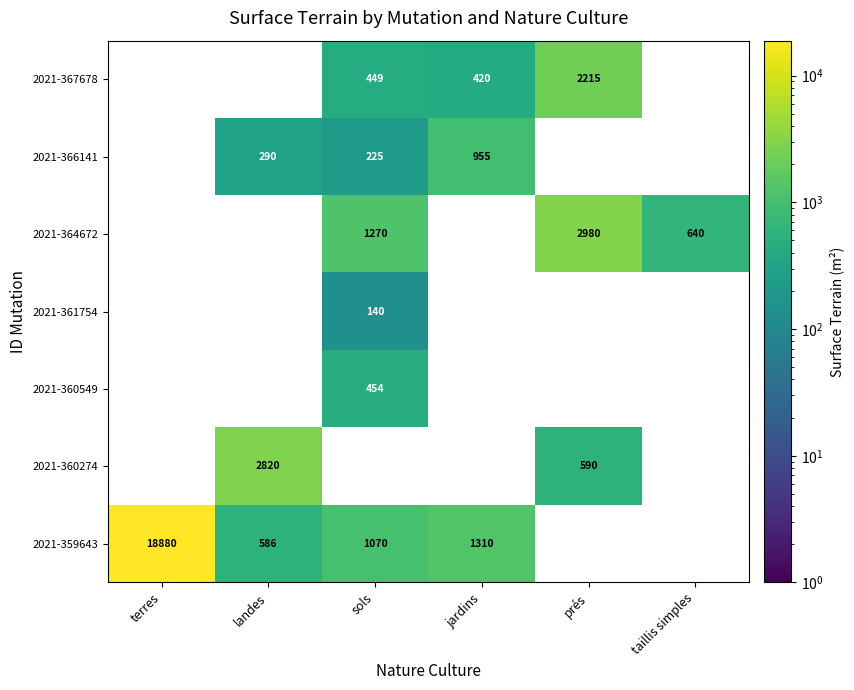

The 2021-367678 series shows 449 at sols. True or false?

True